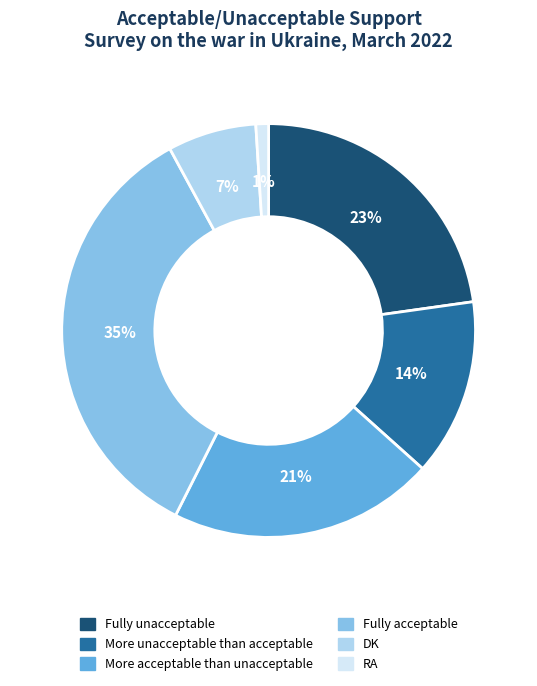

How many segments does this pie chart have?

6